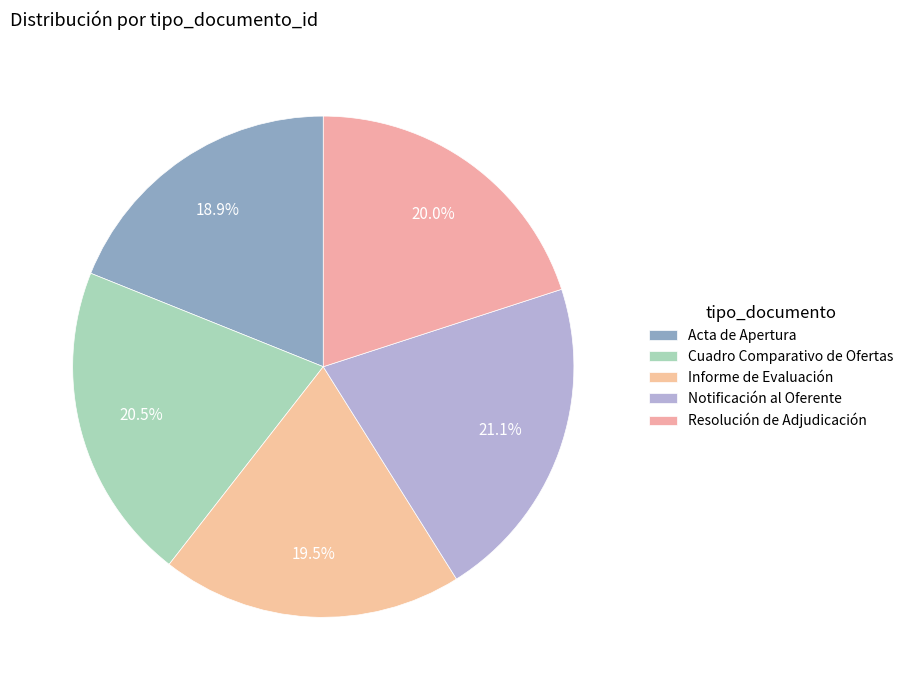

Is there any slice that represents more than half of the pie?

No